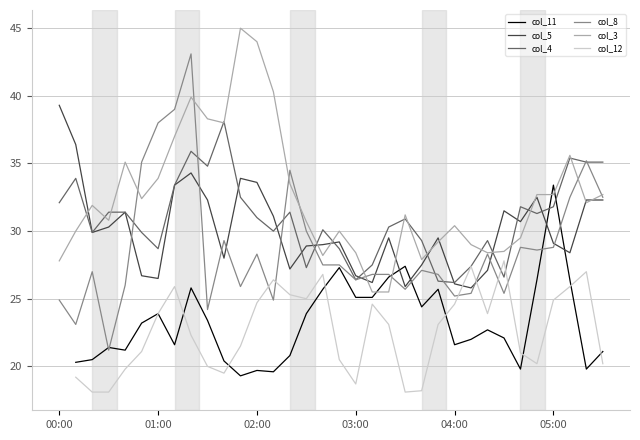

Which series ends up on top after the final intersection of col_12 and col_11?

col_11